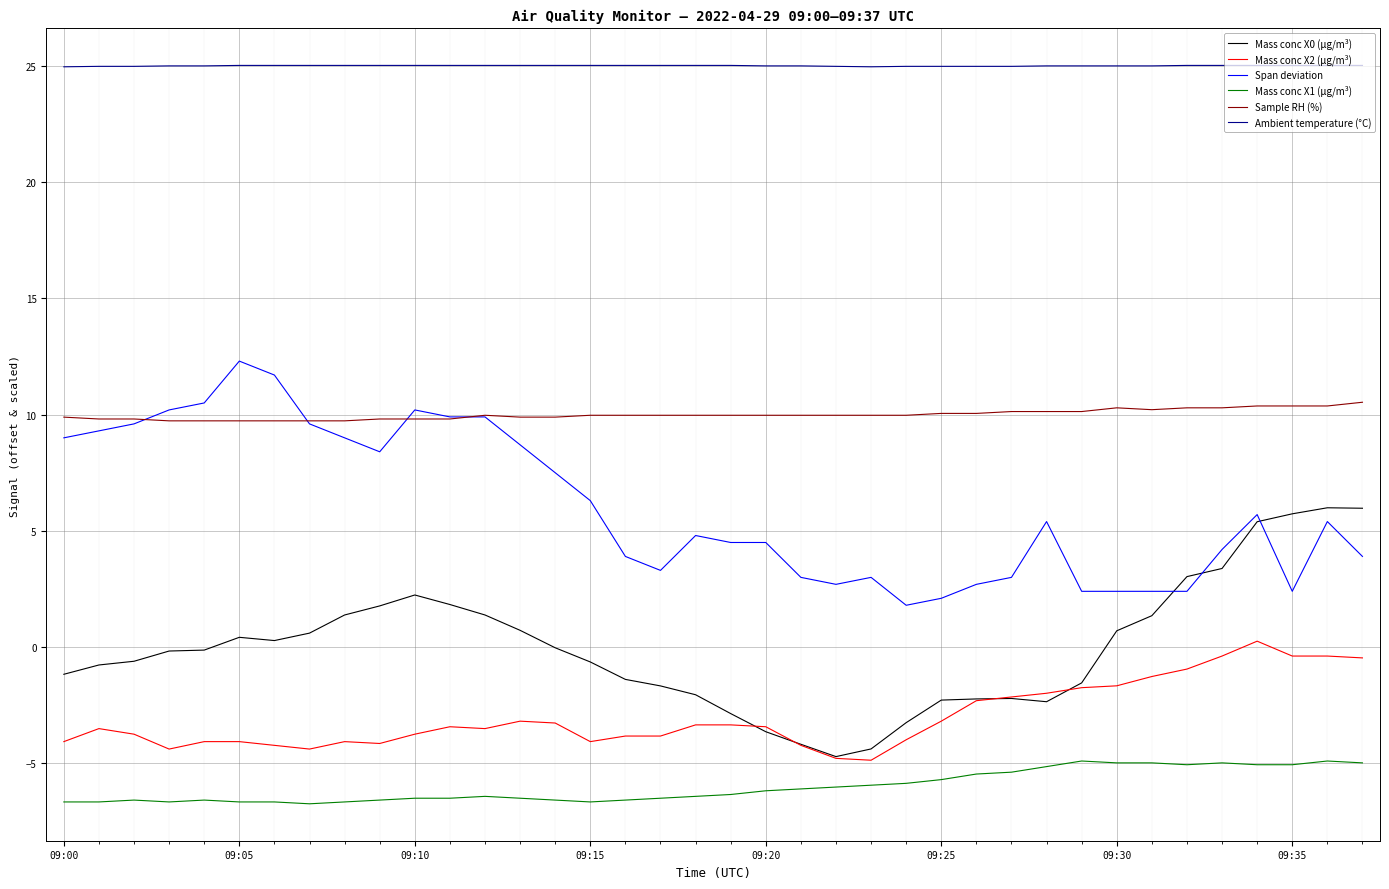

What is the average value of the Mass conc X2 (μg/m³) series?

-3.0